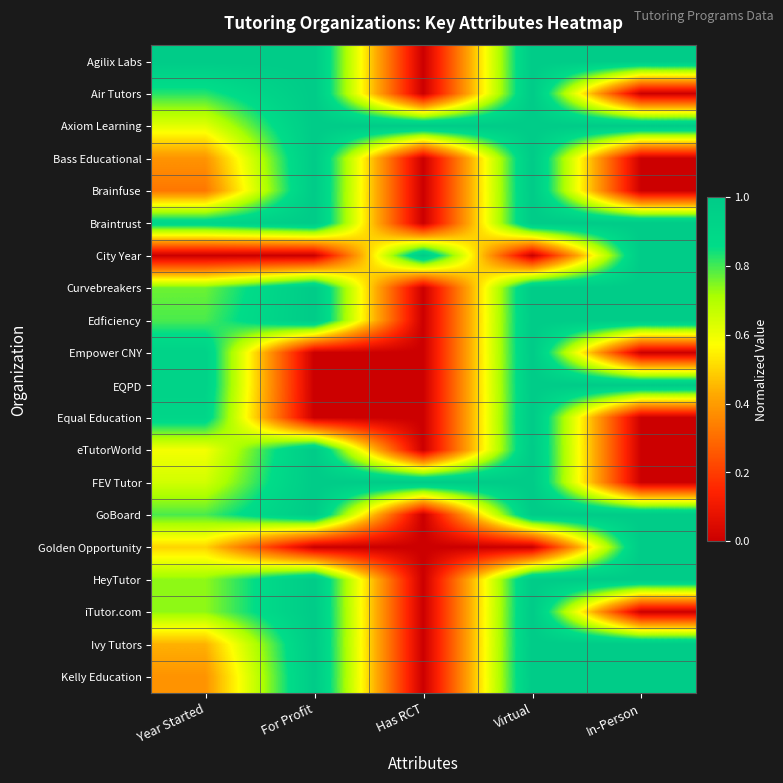

Which series changed the most between Year Started and For Profit?

Empower CNY